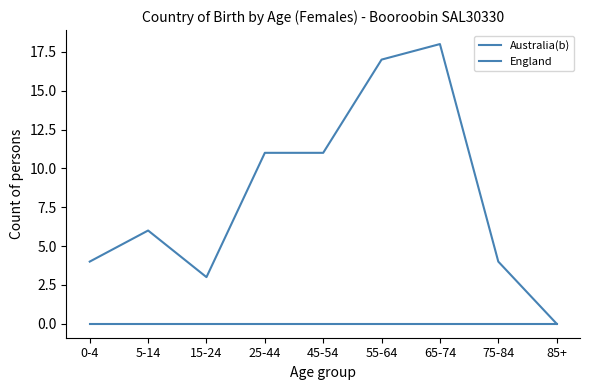

How many lines are shown in the chart?

2